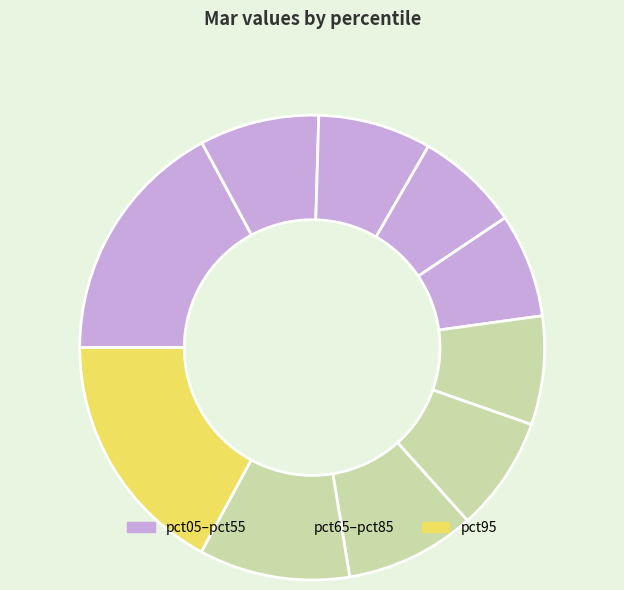

Which slice is the largest?

pct05